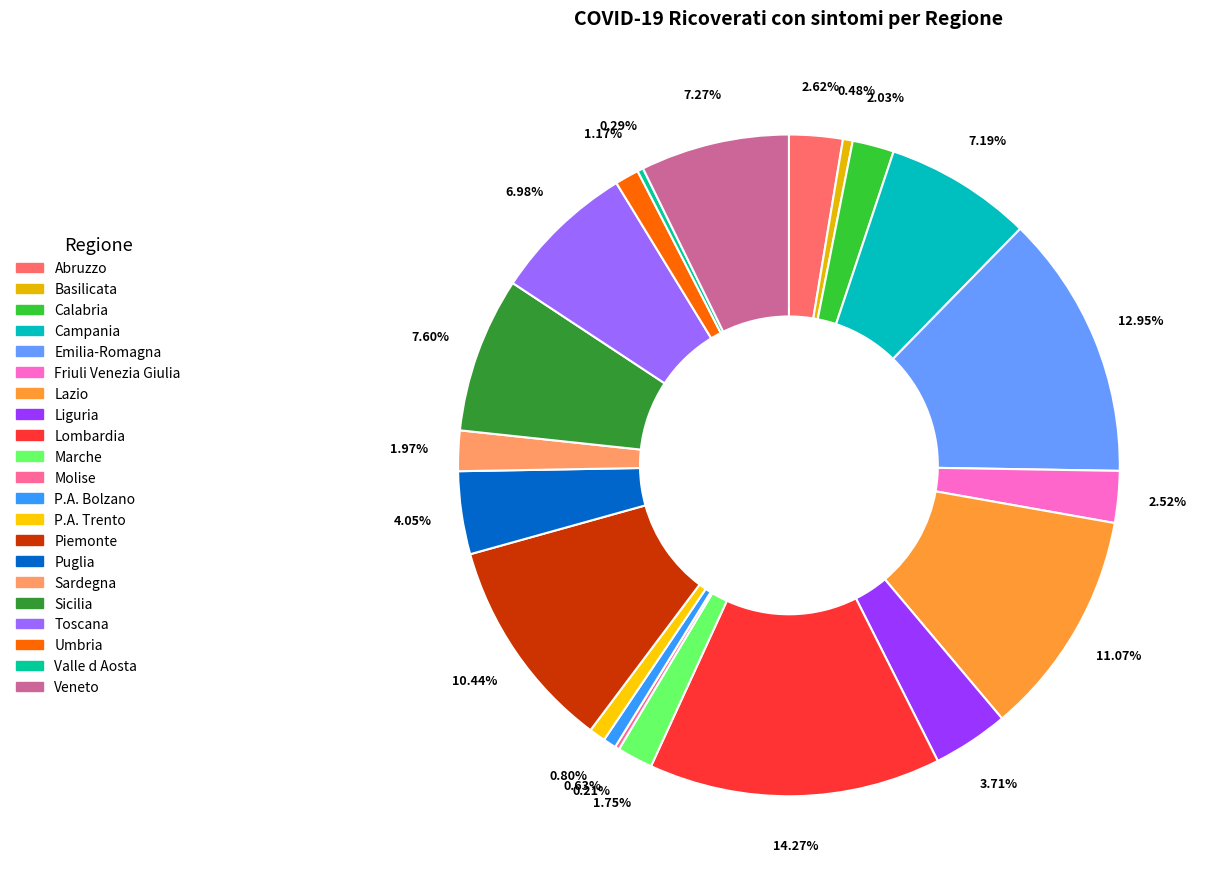

What is the total percentage of Piemonte and P.A. Trento?

11.2%